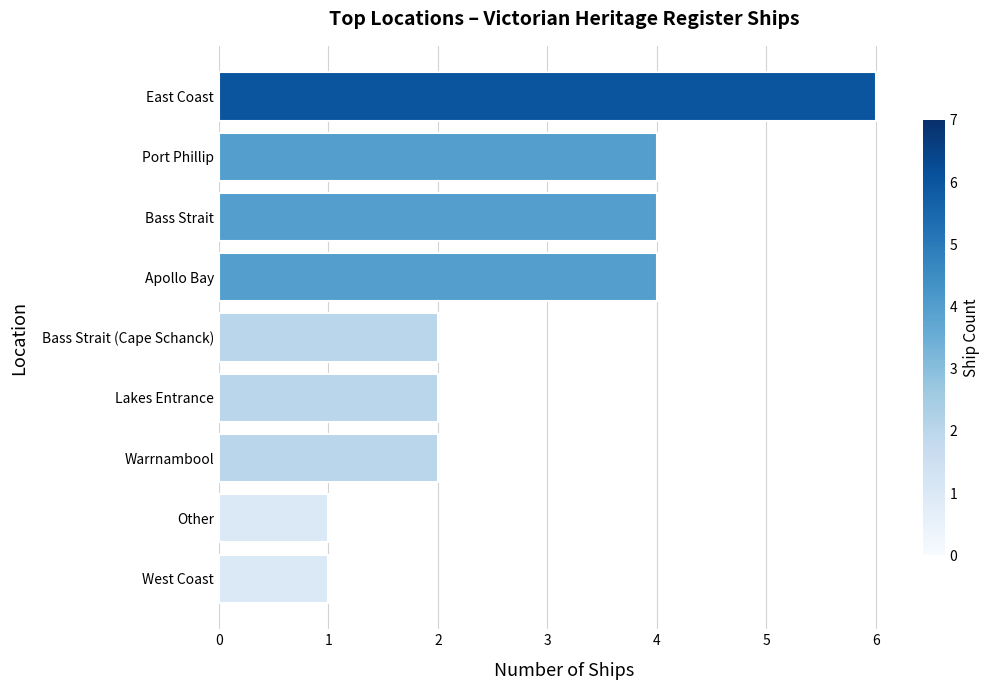

What value does the data have at Bass Strait?

4